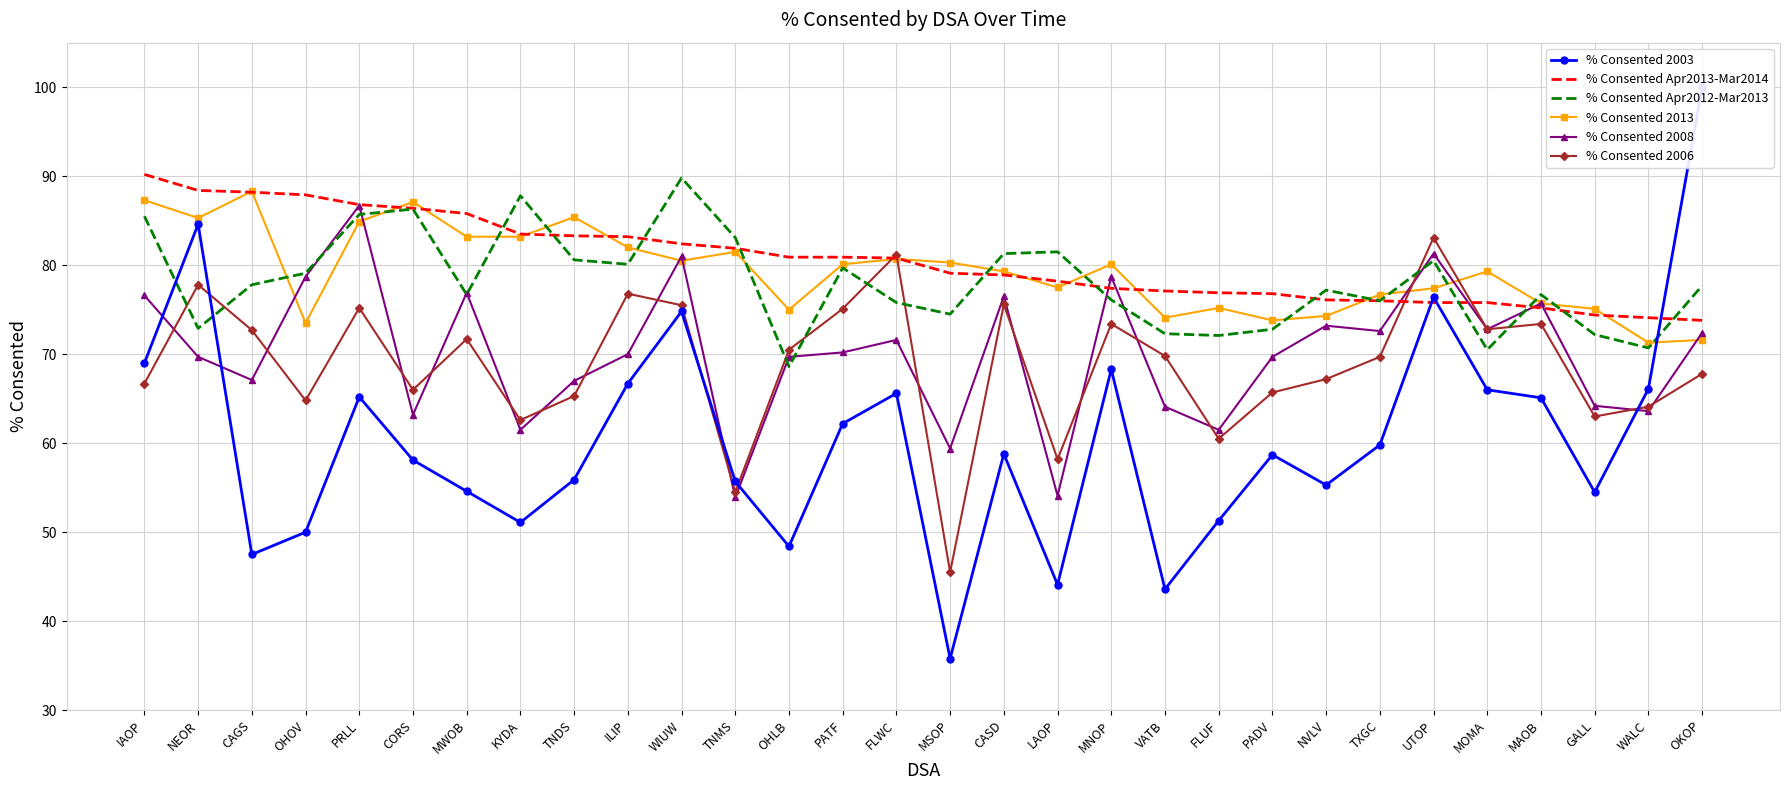

What is the average value of the % Consented 2013 series?

79.3